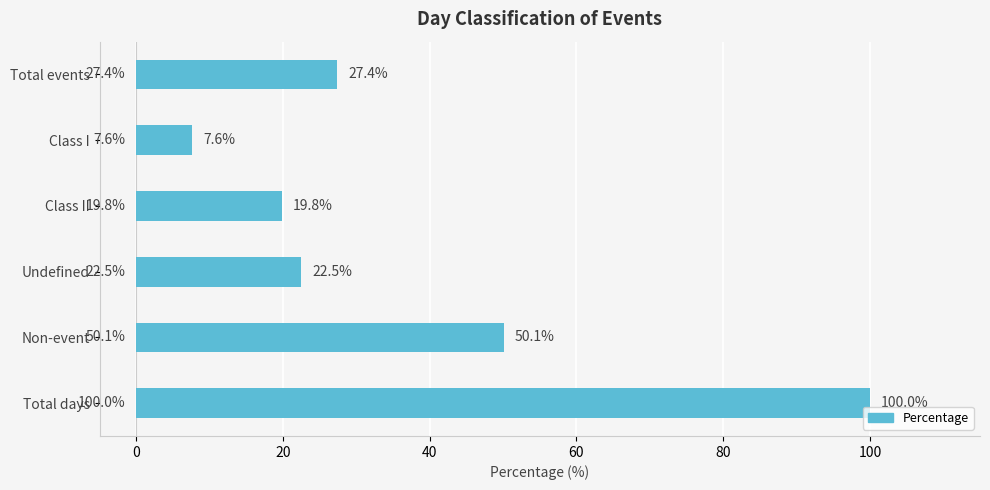

List the labels in order of value, smallest first.

Class I, Class II, Undefined, Total events, Non-event, Total days